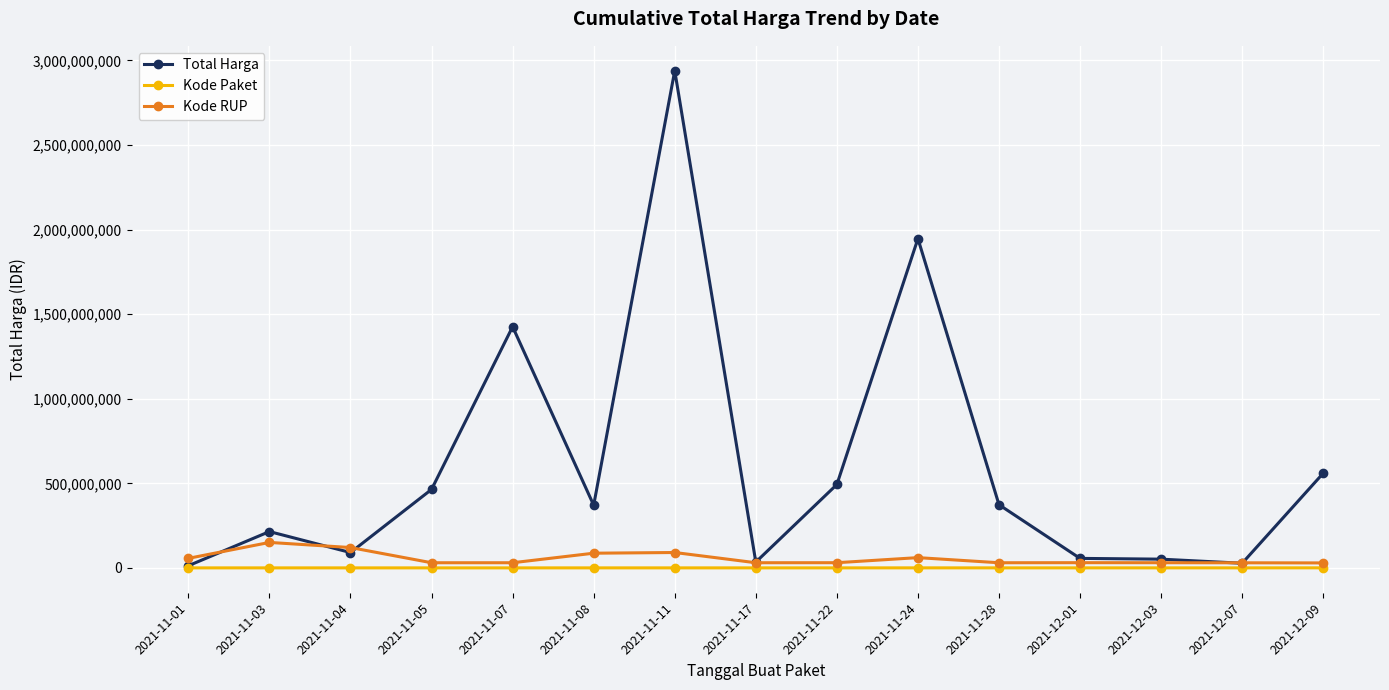

At which category does the chart reach its peak across all series?

2021-11-11